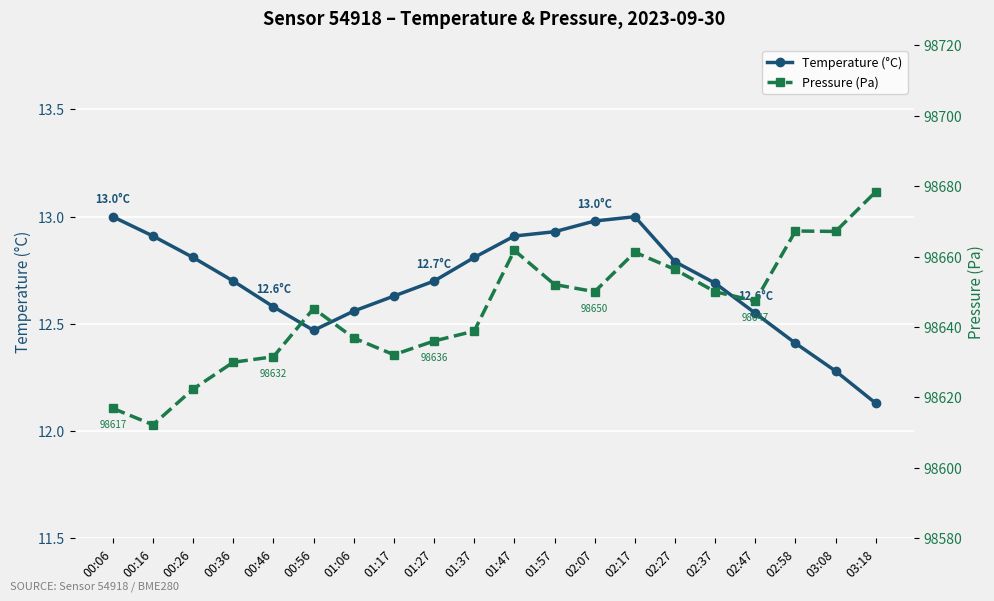

What is the smallest value displayed?

12.1